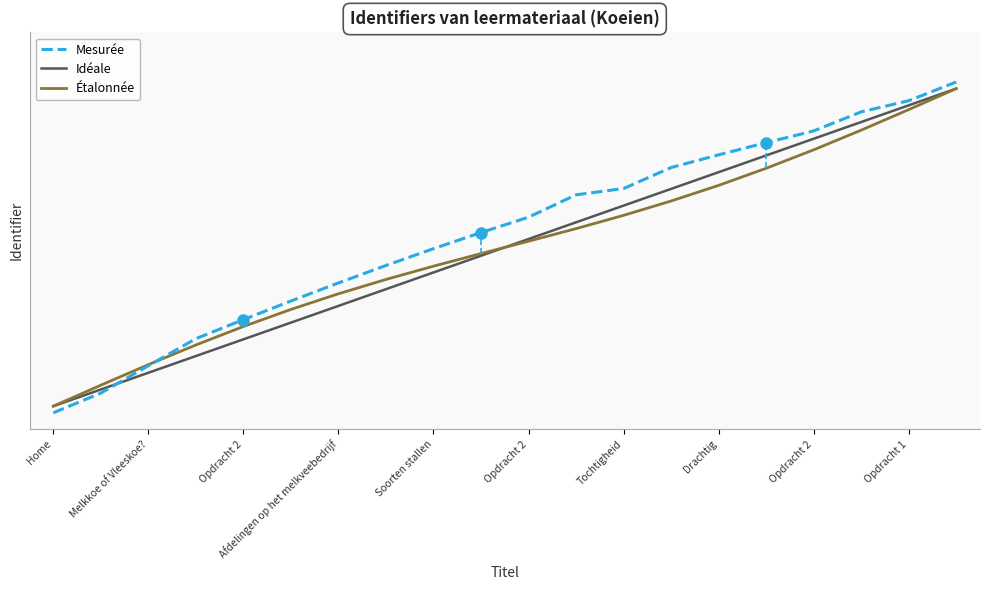

Which series has the widest spread of values?

Mesurée